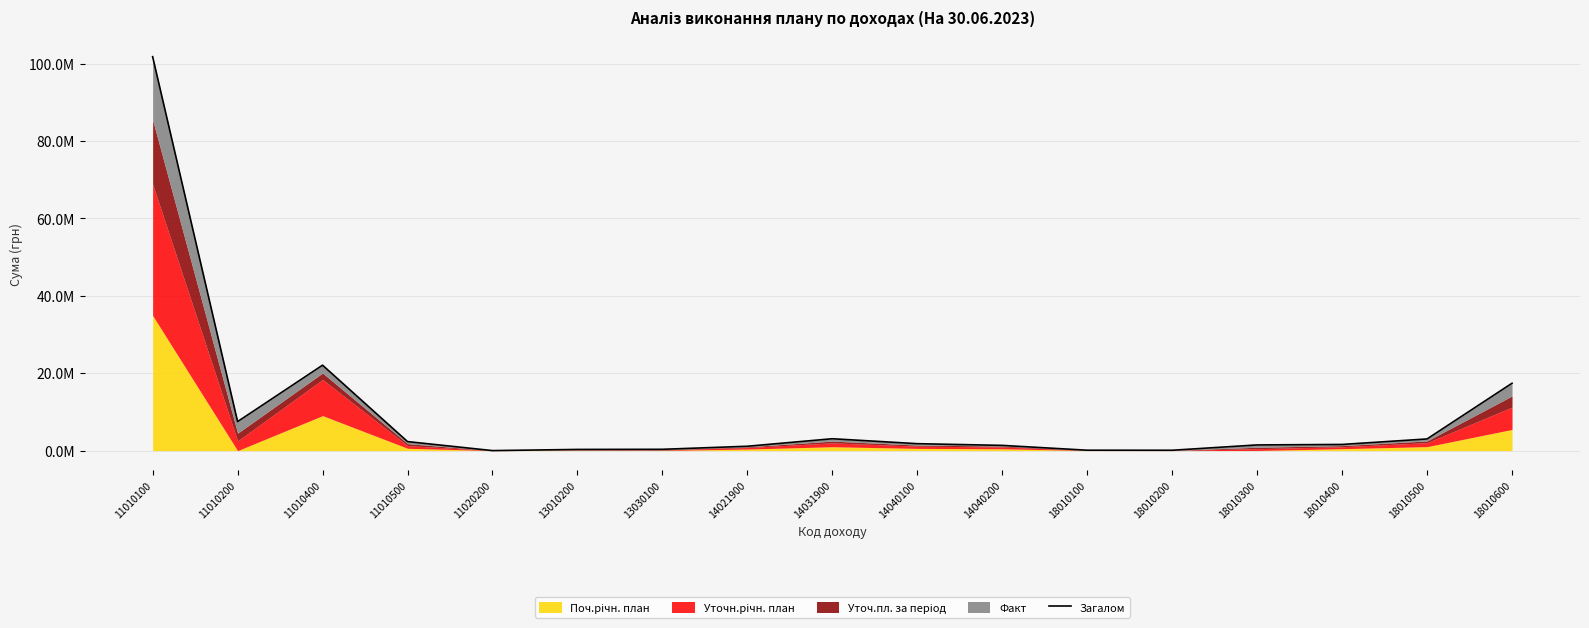

Where is the first local minimum?

11010200